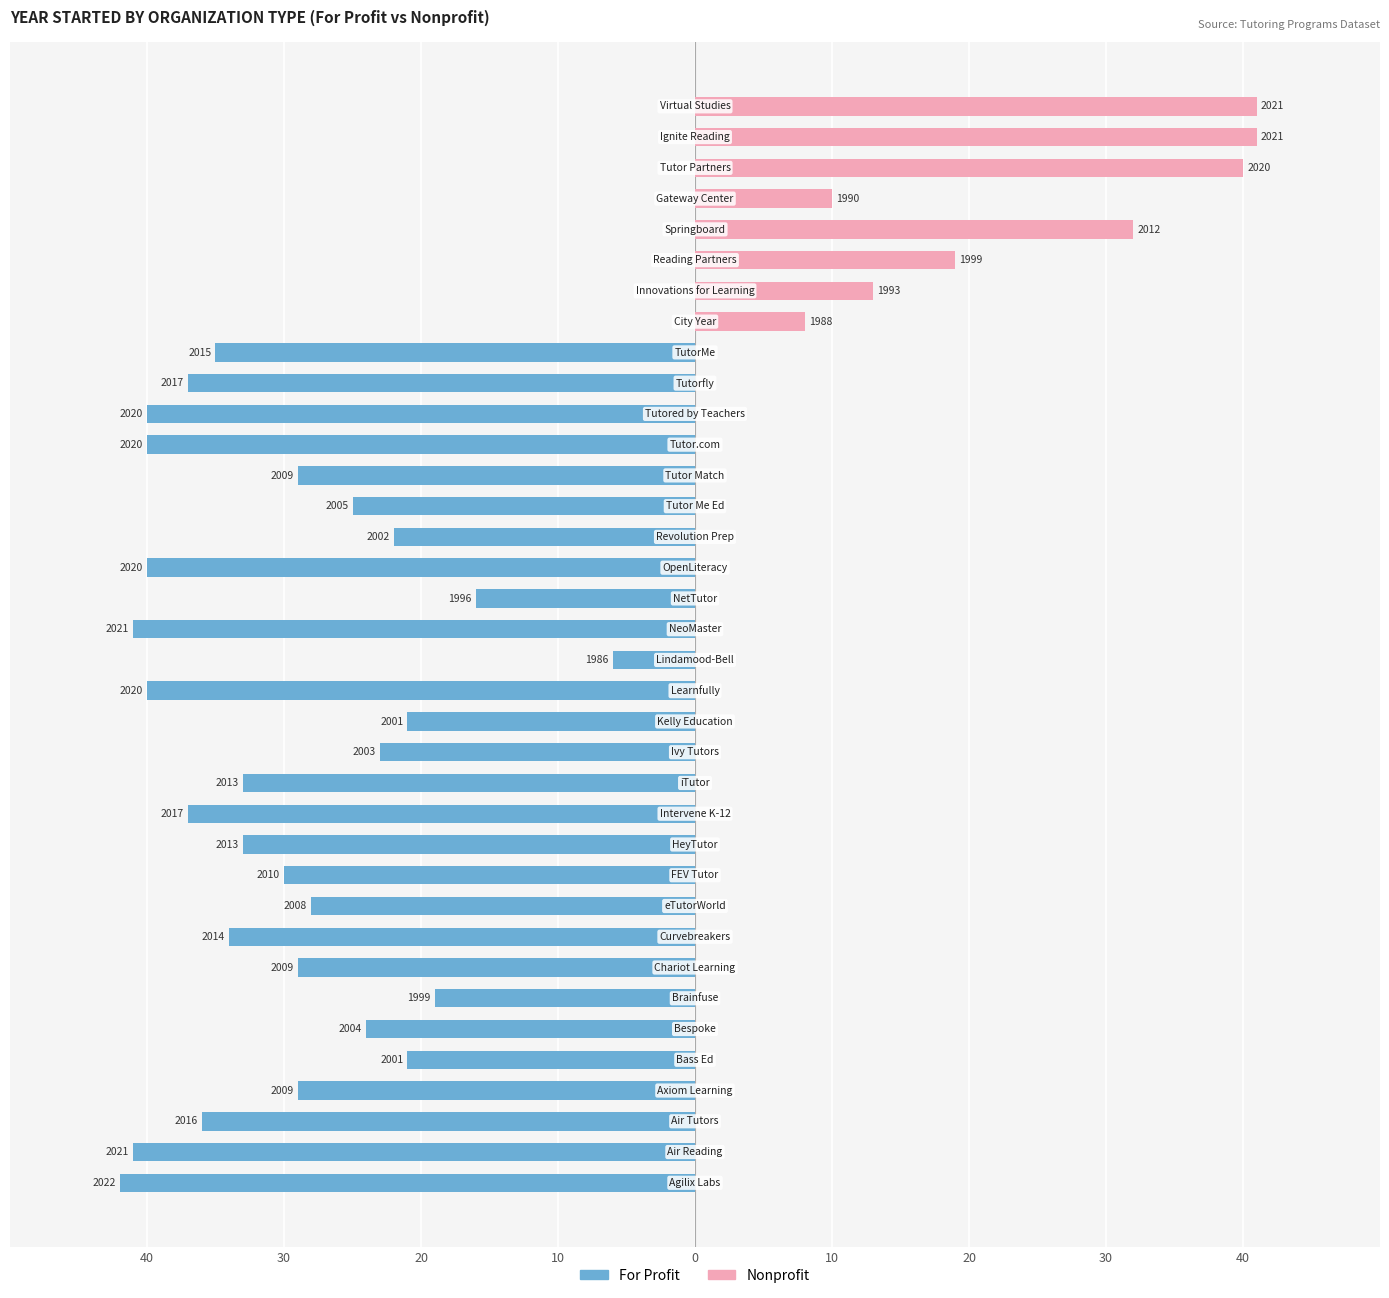

At 13, list the series in order from largest to smallest.

Nonprofit, For Profit